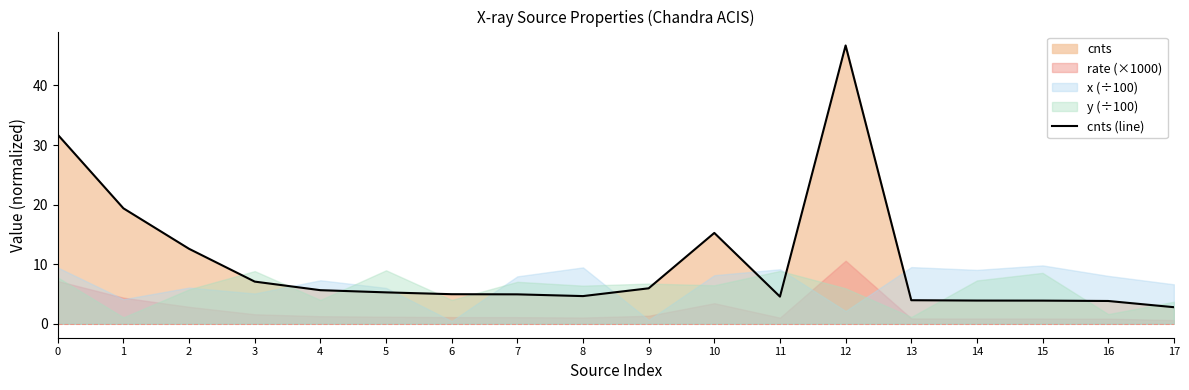

How many lines are shown in the chart?

1